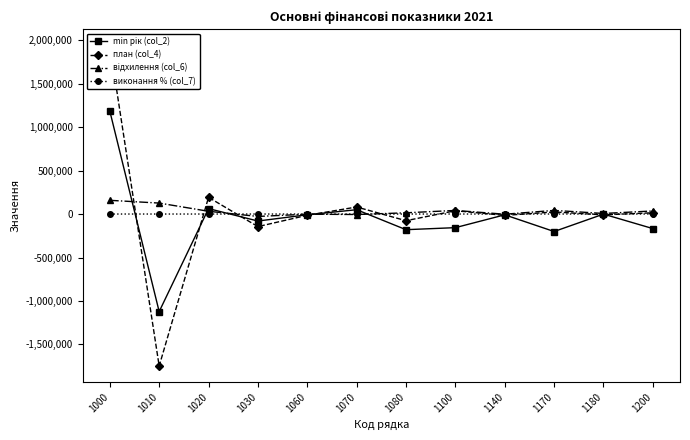

Rank the series at 1200 from highest to lowest value.

відхилення (col_6), план (col_4), виконання % (col_7), min рік (col_2)